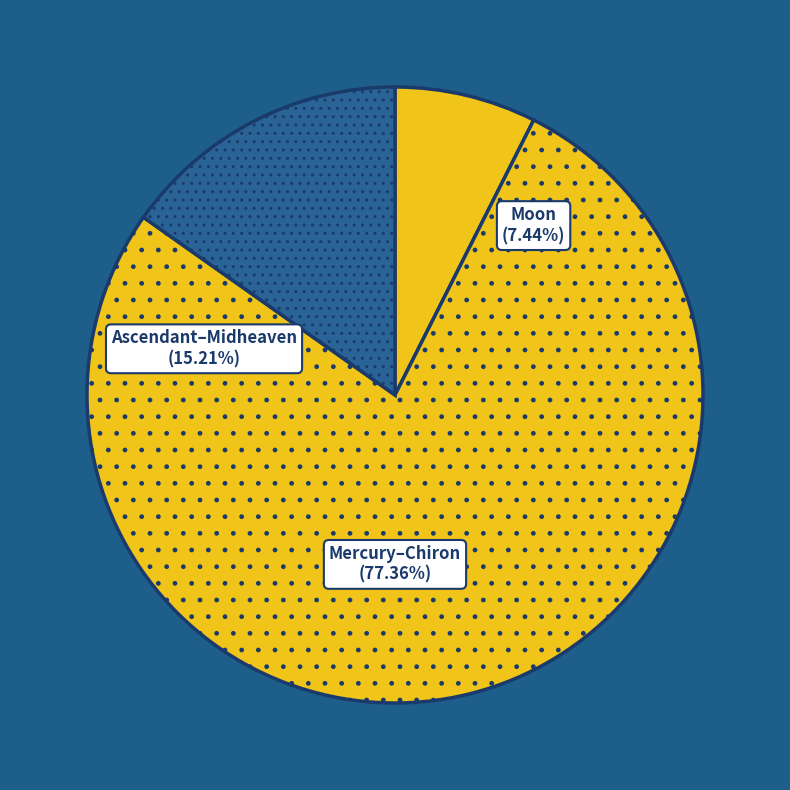

Approximately how many times larger is the value at Moon compared to Ascendant–Midheaven?

0.5